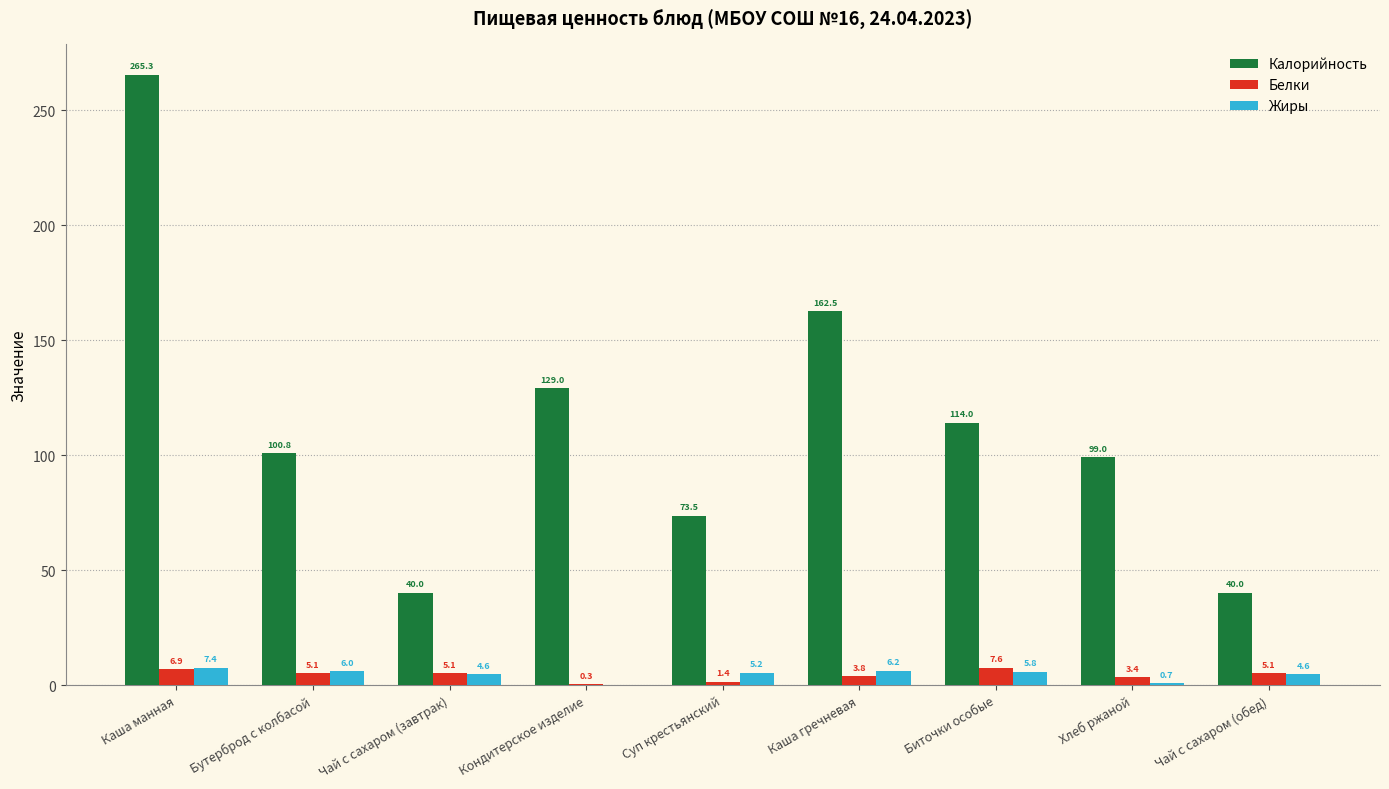

What is the greatest value displayed?

265.3